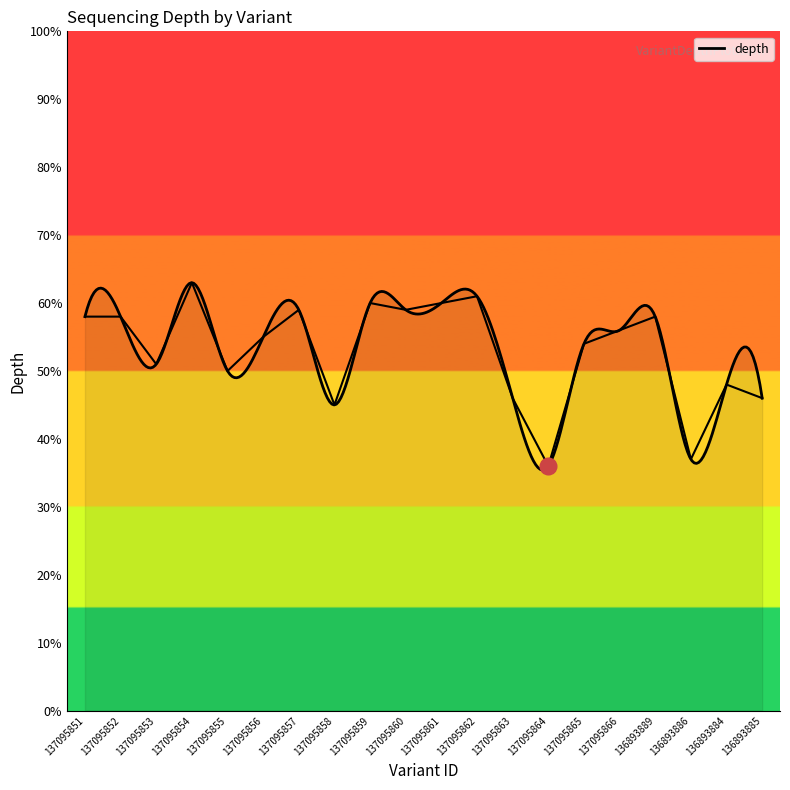

How many data points are less than 56?

10